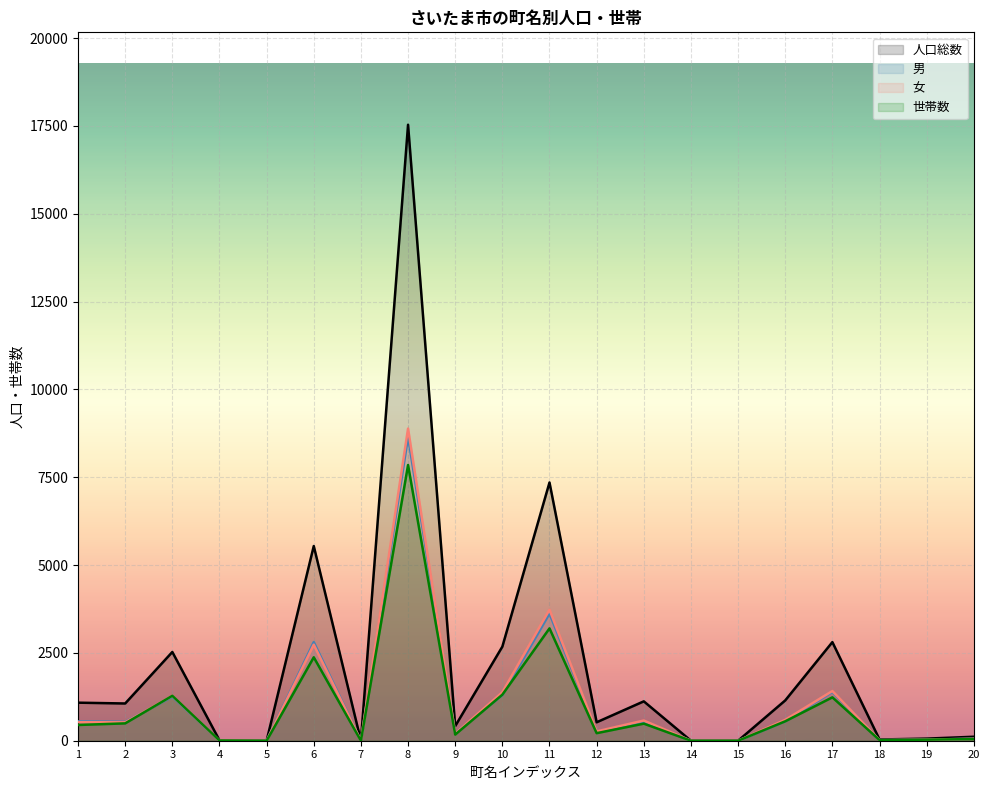

What is the sum of all 人口総数 values?

44011